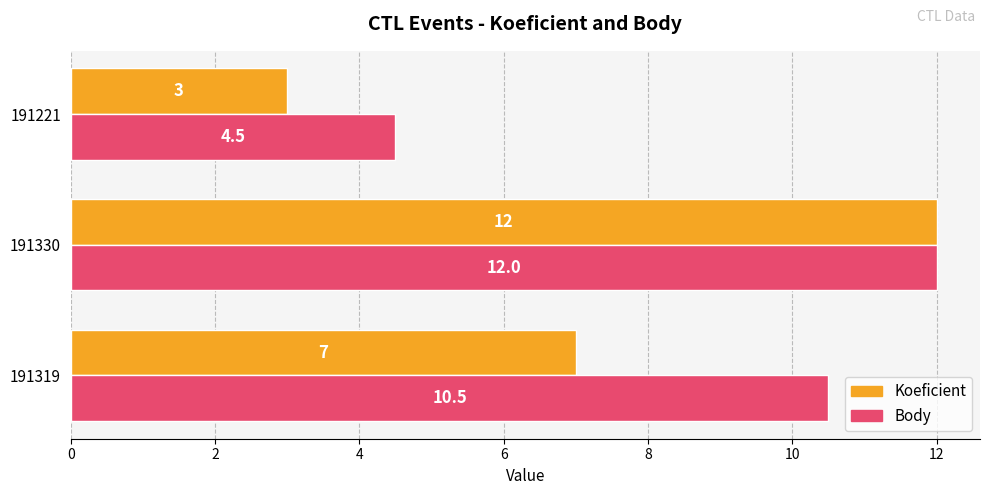

What is the highest value of the Koeficient series?

12.0